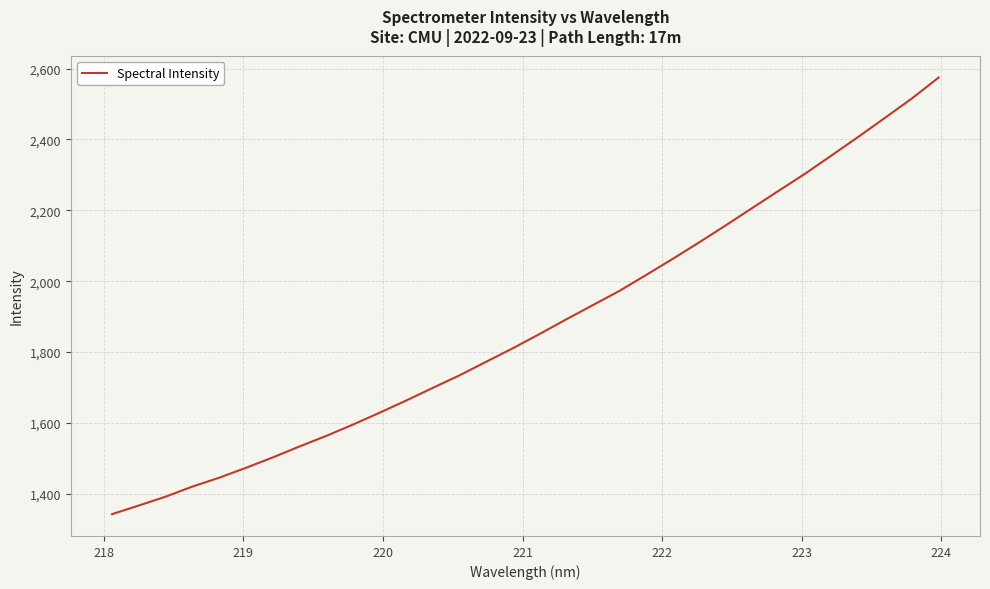

What is the greatest value displayed?

2575.0